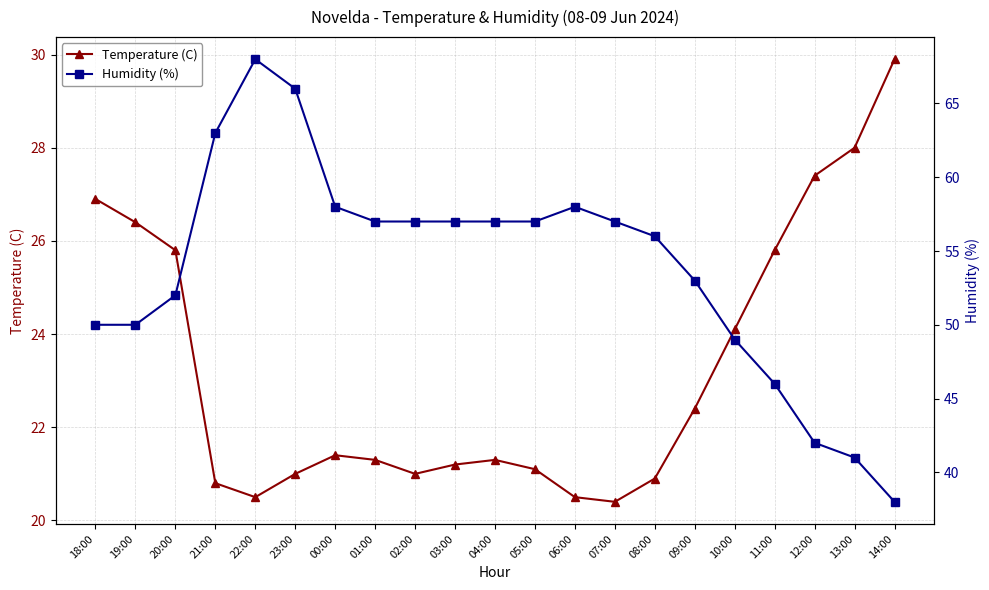

Reading right to left, extract all data points from this chart.

Temperature (C): 29.9	28.0	27.4	25.8	24.1	22.4	20.9	20.4	20.5	21.1	21.3	21.2	21.0	21.3	21.4	21.0	20.5	20.8	25.8	26.4	26.9
Humidity (%): 38.0	41.0	42.0	46.0	49.0	53.0	56.0	57.0	58.0	57.0	57.0	57.0	57.0	57.0	58.0	66.0	68.0	63.0	52.0	50.0	50.0